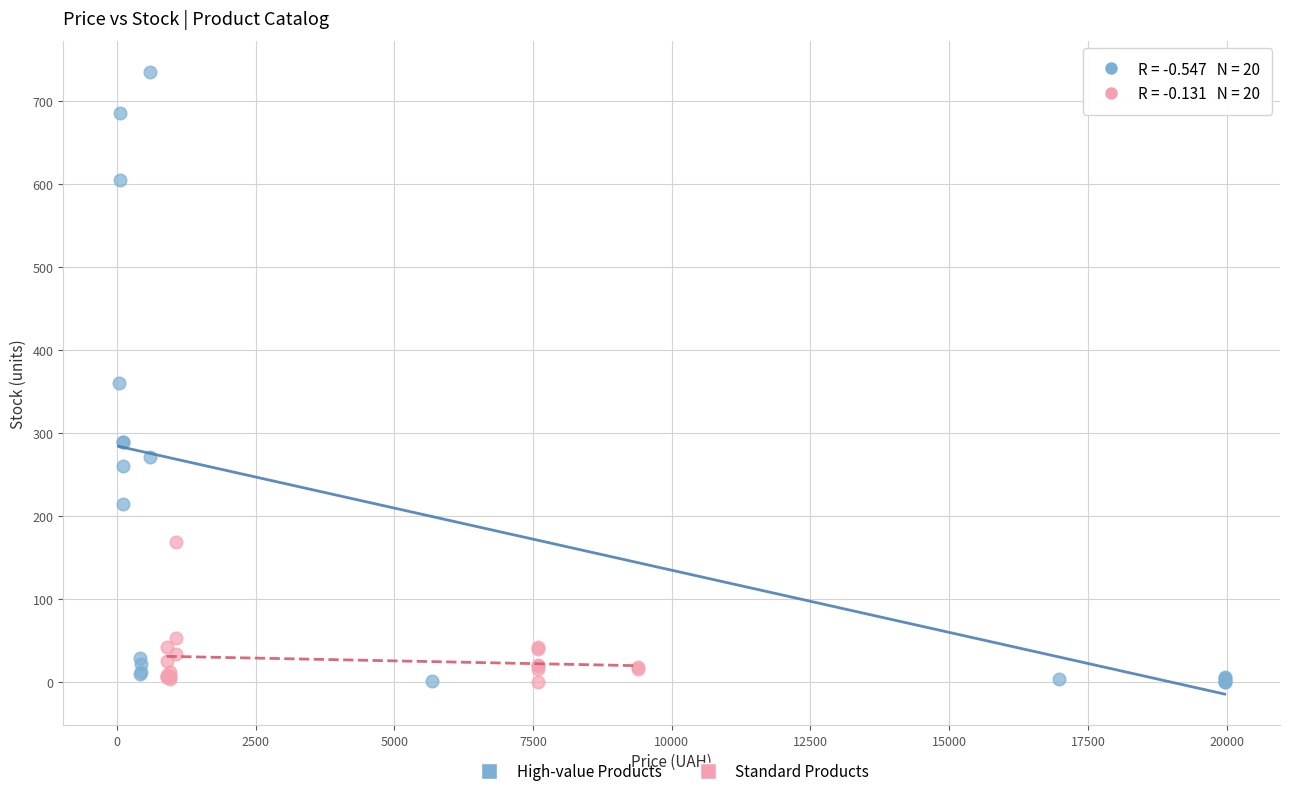

What are all the series names shown in the legend?

High-value Products, Standard Products